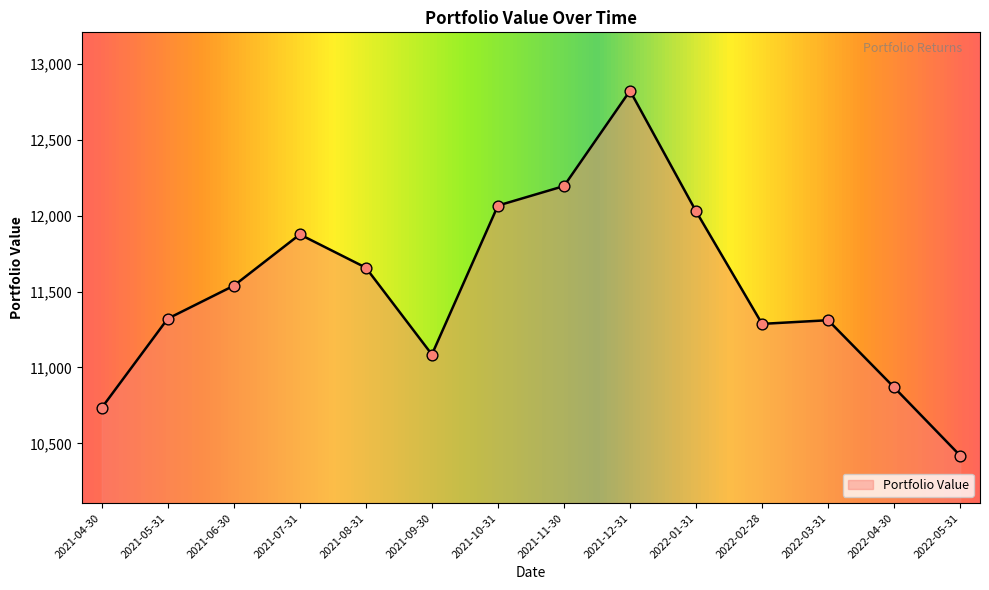

What is the change in value from 2021-05-31 to 2022-03-31?

-10.2